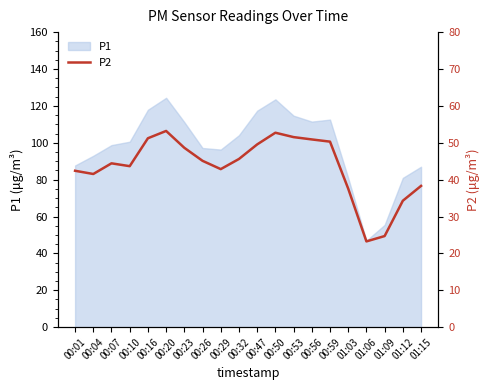

Reading right to left, list all the values displayed in this chart.

38.3	34.3	24.7	23.2	37.5	50.3	50.9	51.5	52.7	49.5	45.6	42.9	45.1	48.6	53.2	51.2	43.6	44.4	41.5	42.4